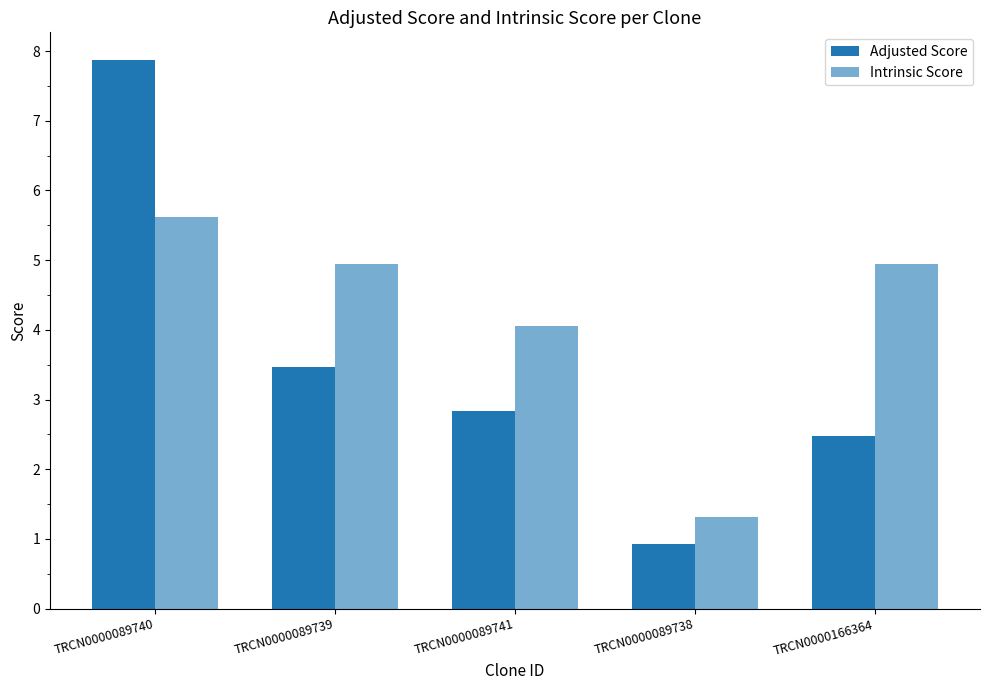

Is it true that Adjusted Score equals 2.5 at TRCN0000166364?

True